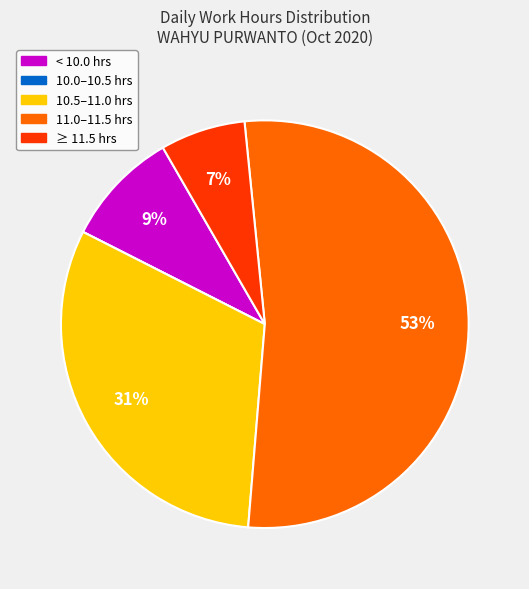

True or false: 11.0–11.5 hrs accounts for 53% of the total.

True